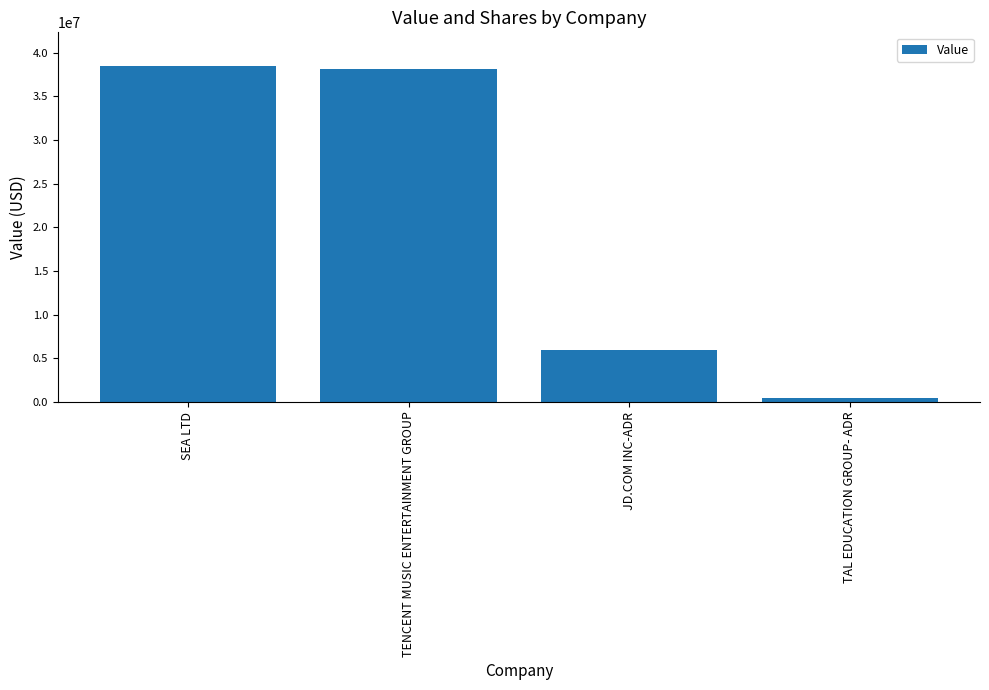

Read the value at JD.COM INC-ADR, to the nearest 100.

5976000